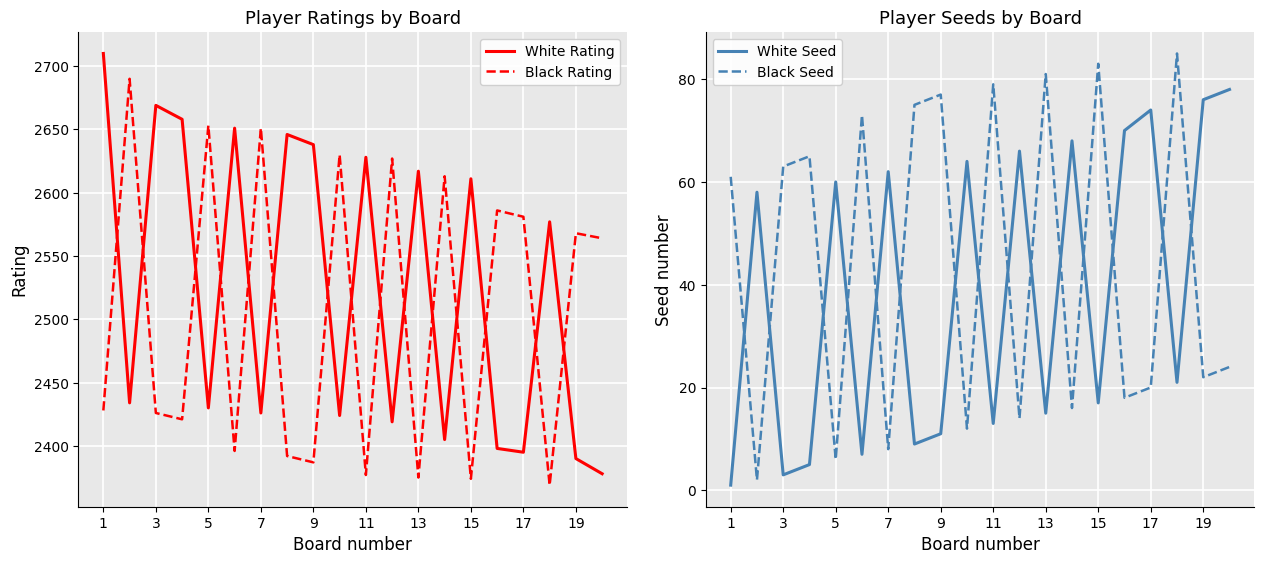

How many series are shown in this chart?

4